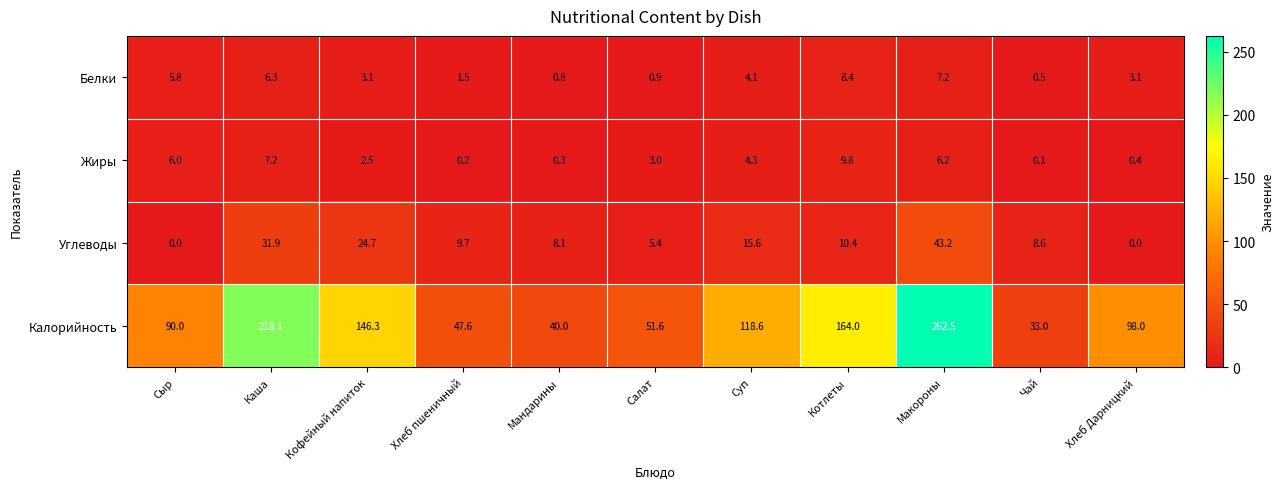

What is the spread (max minus min) of values at Чай?

32.9